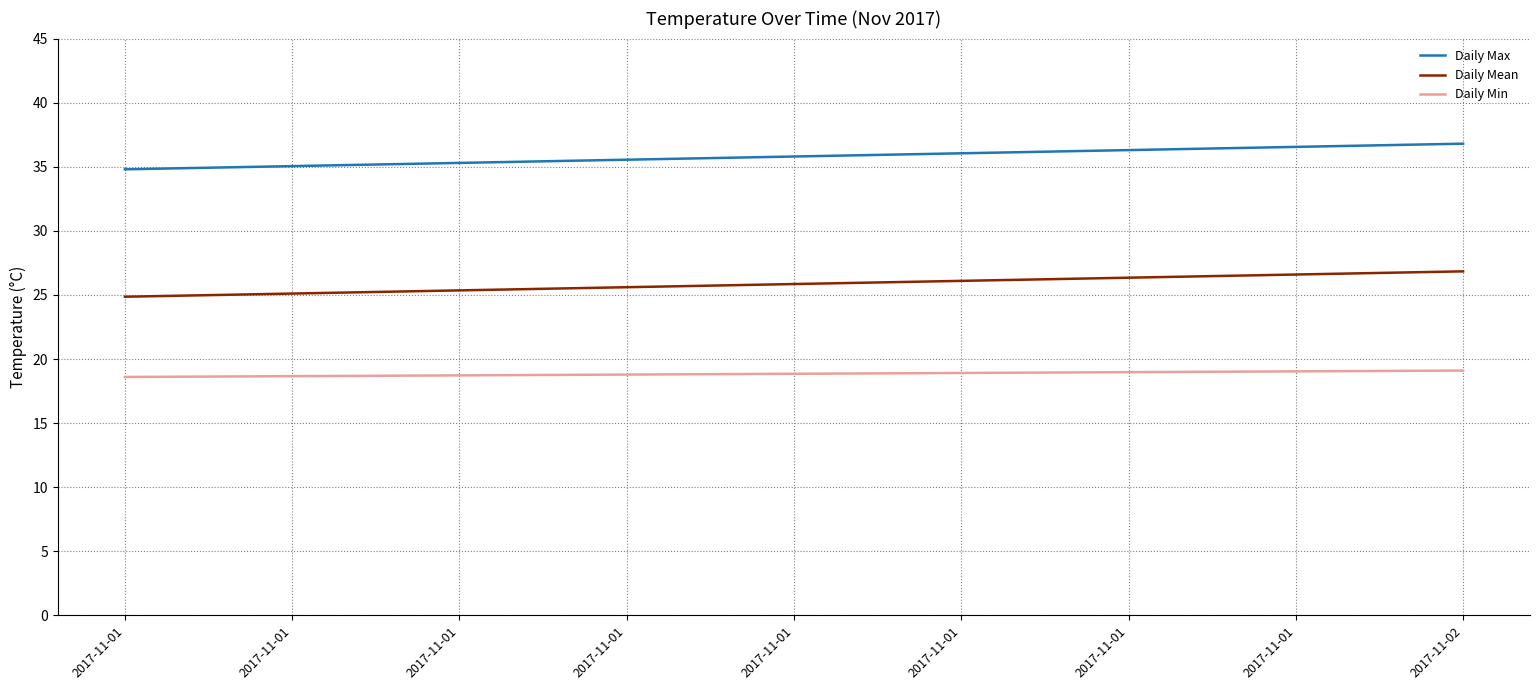

Which series changed the most between 2017-11-01 and 2017-11-02?

Daily Max